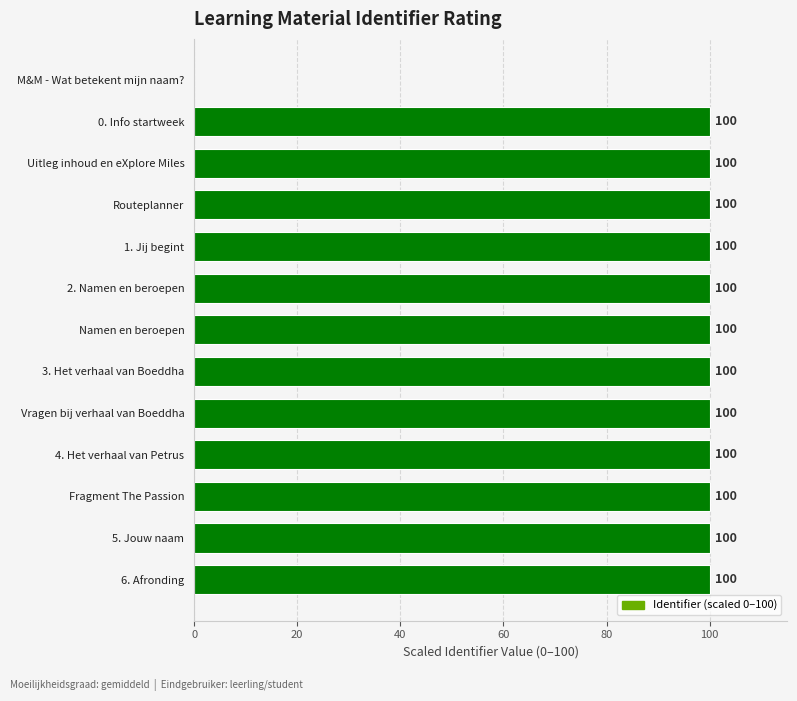

What is the sum of all values?

1200